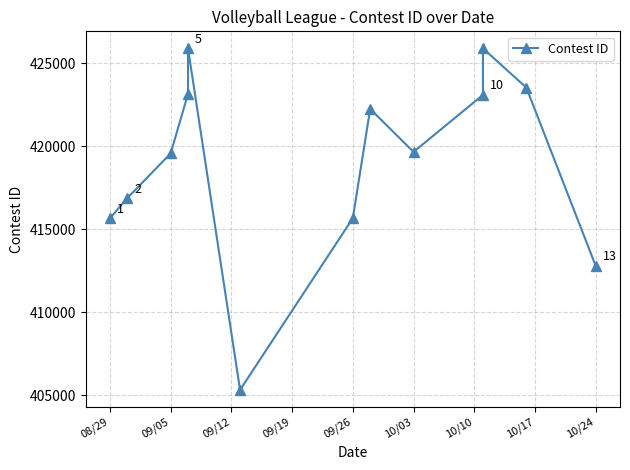

What is the greatest value displayed?

425888